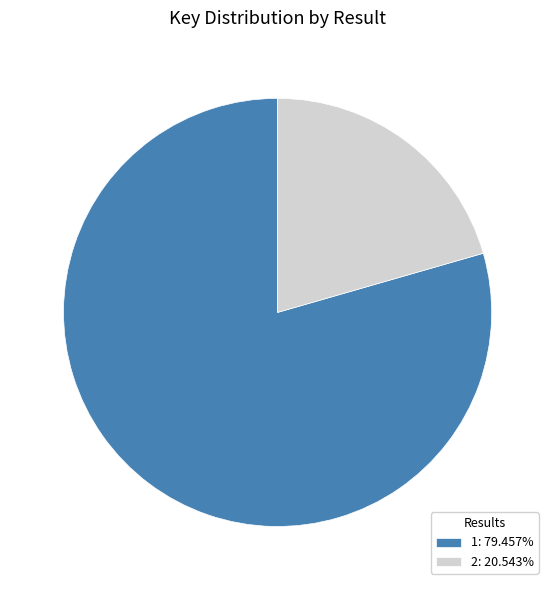

Is 1 the majority of the pie?

Yes